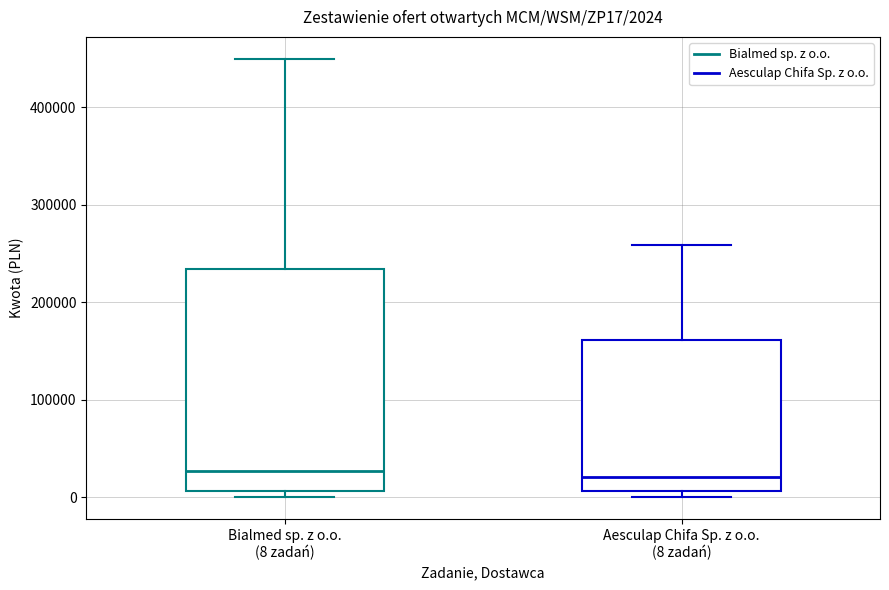

Which box is the tallest, from its lower edge to its upper edge?

Bialmed sp. z o.o. (8 zadań)